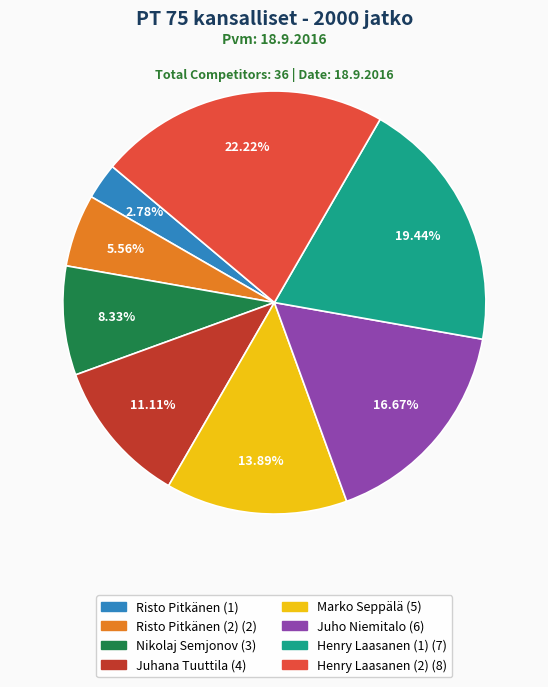

Does any single category account for the majority?

No